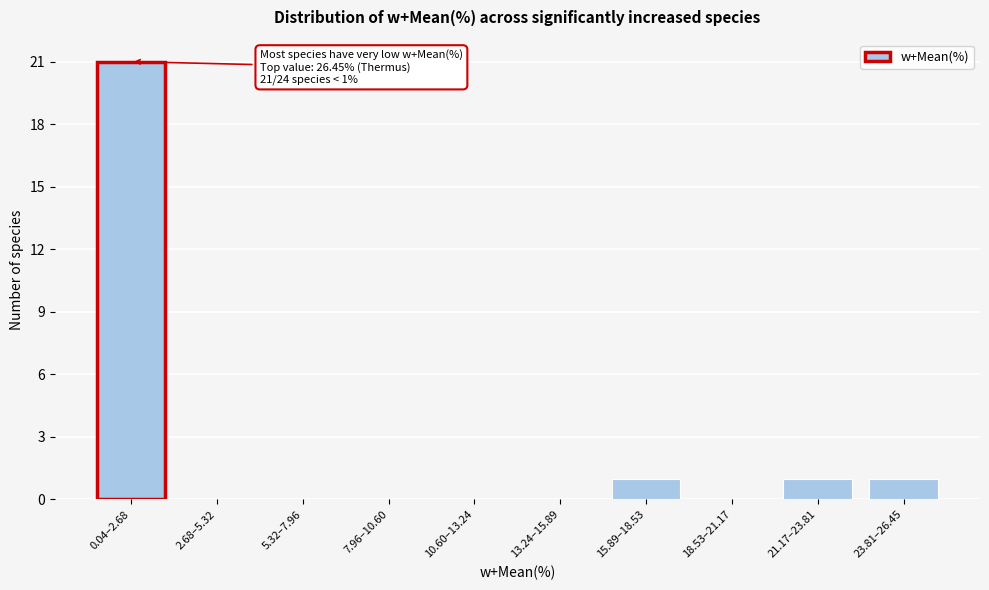

Reading left to right, extract all data points from this chart.

0.04–2.68=21	2.68–5.32=0	5.32–7.96=0	7.96–10.60=0	10.60–13.24=0	13.24–15.89=0	15.89–18.53=1	18.53–21.17=0	21.17–23.81=1	23.81–26.45=1